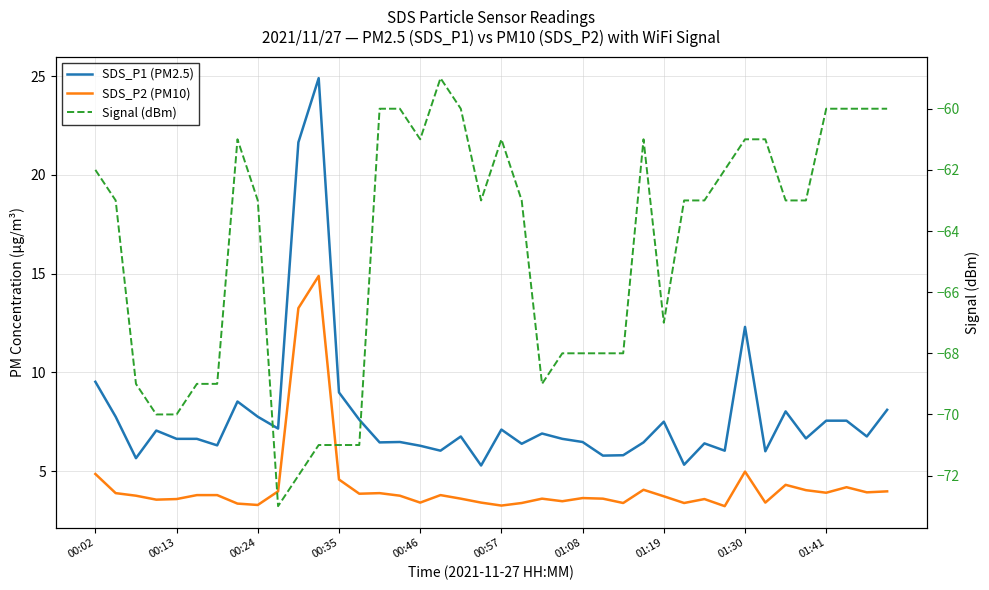

What is the difference between the Signal (dBm) values at 39 and 34?

3.0